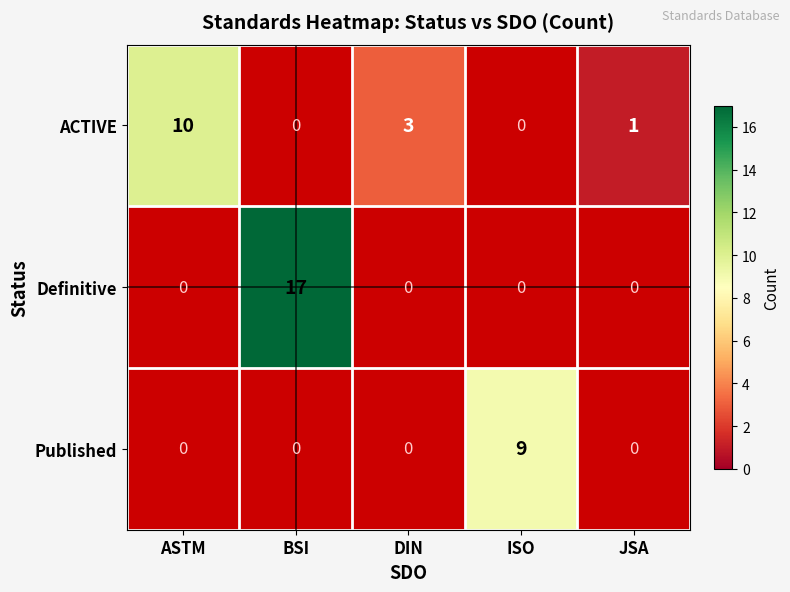

The value of Published at ISO is 9. True or false?

True